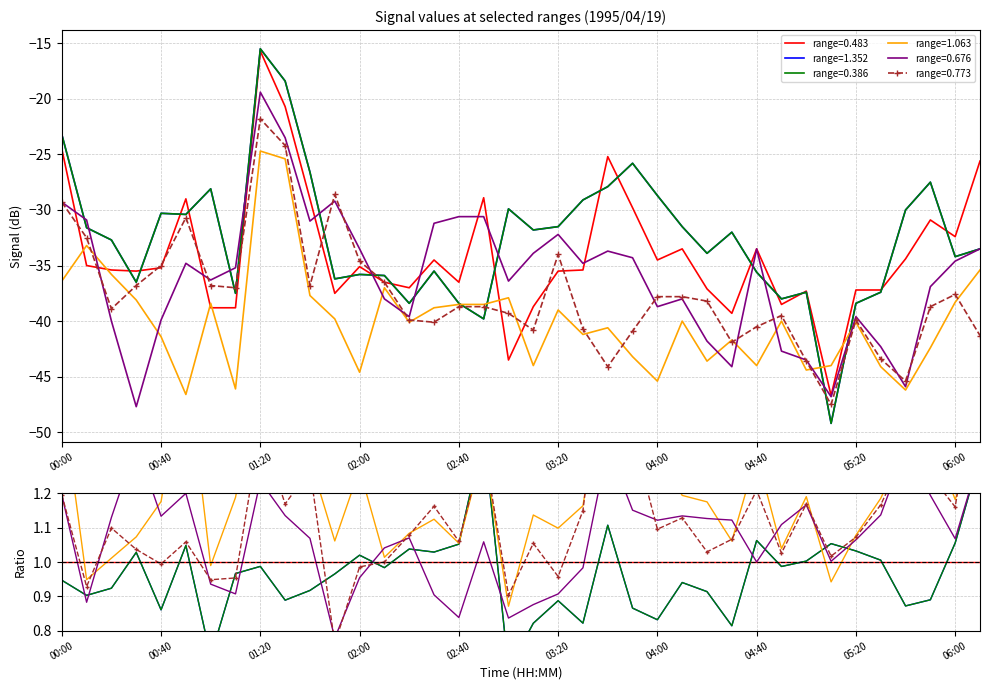

Is it true that 0.676 equals -37.1 at 01:30?

False